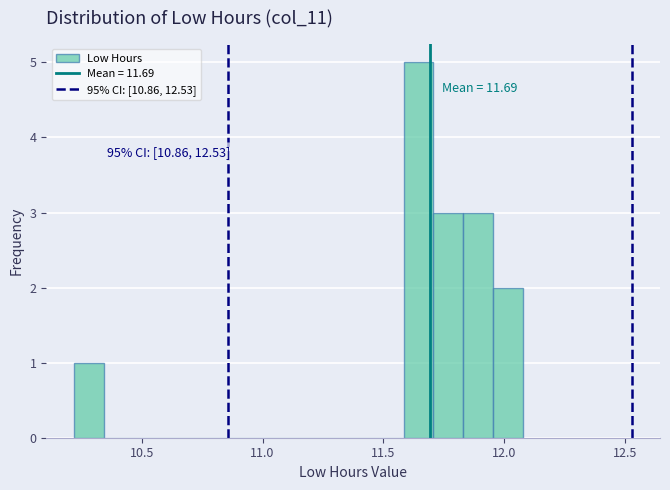

Read against the x-axis, roughly where is the centre of the tallest bar?

11.65